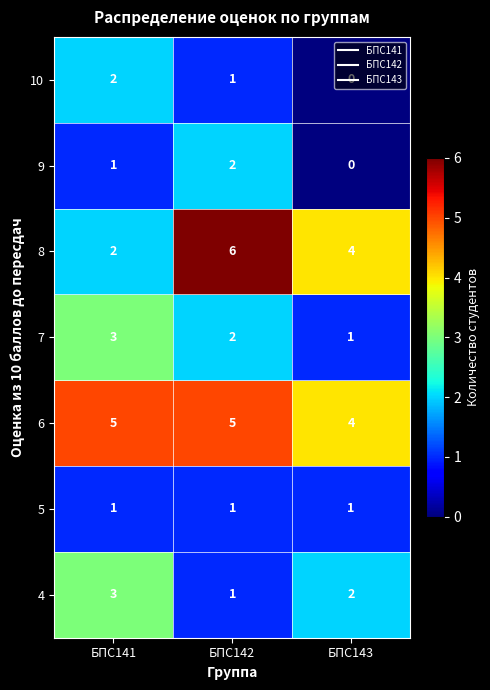

At which label does 7 first exceed 2?

БПС141